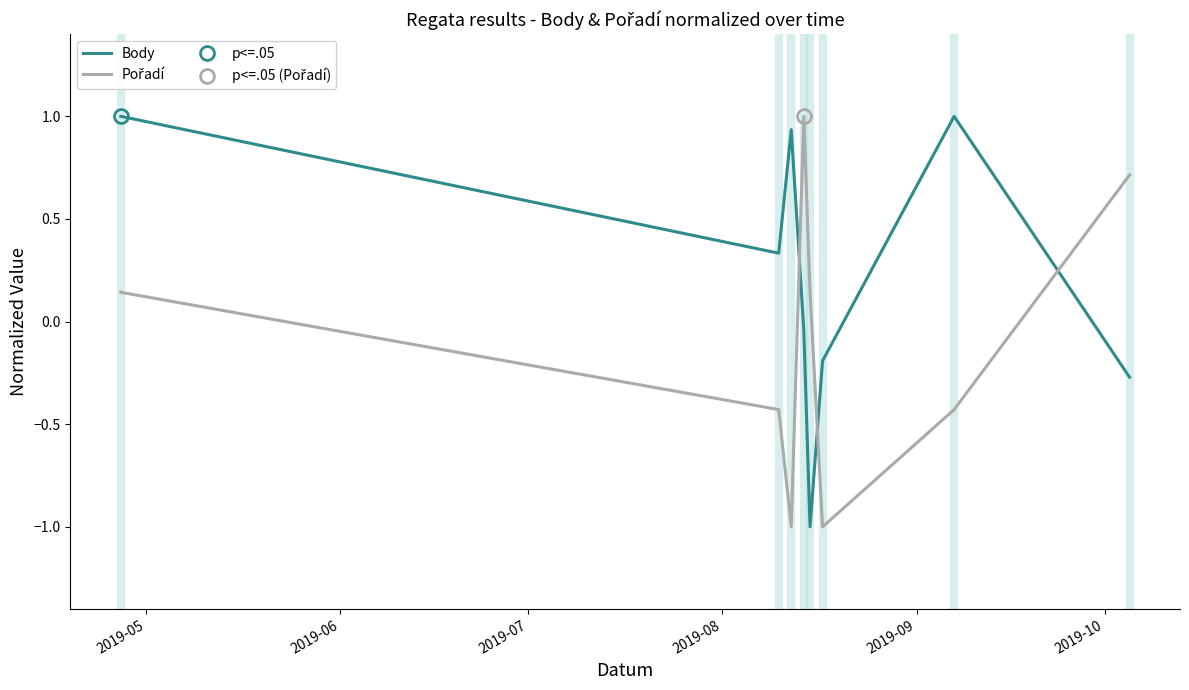

How many times do Body and Pořadí cross each other?

3